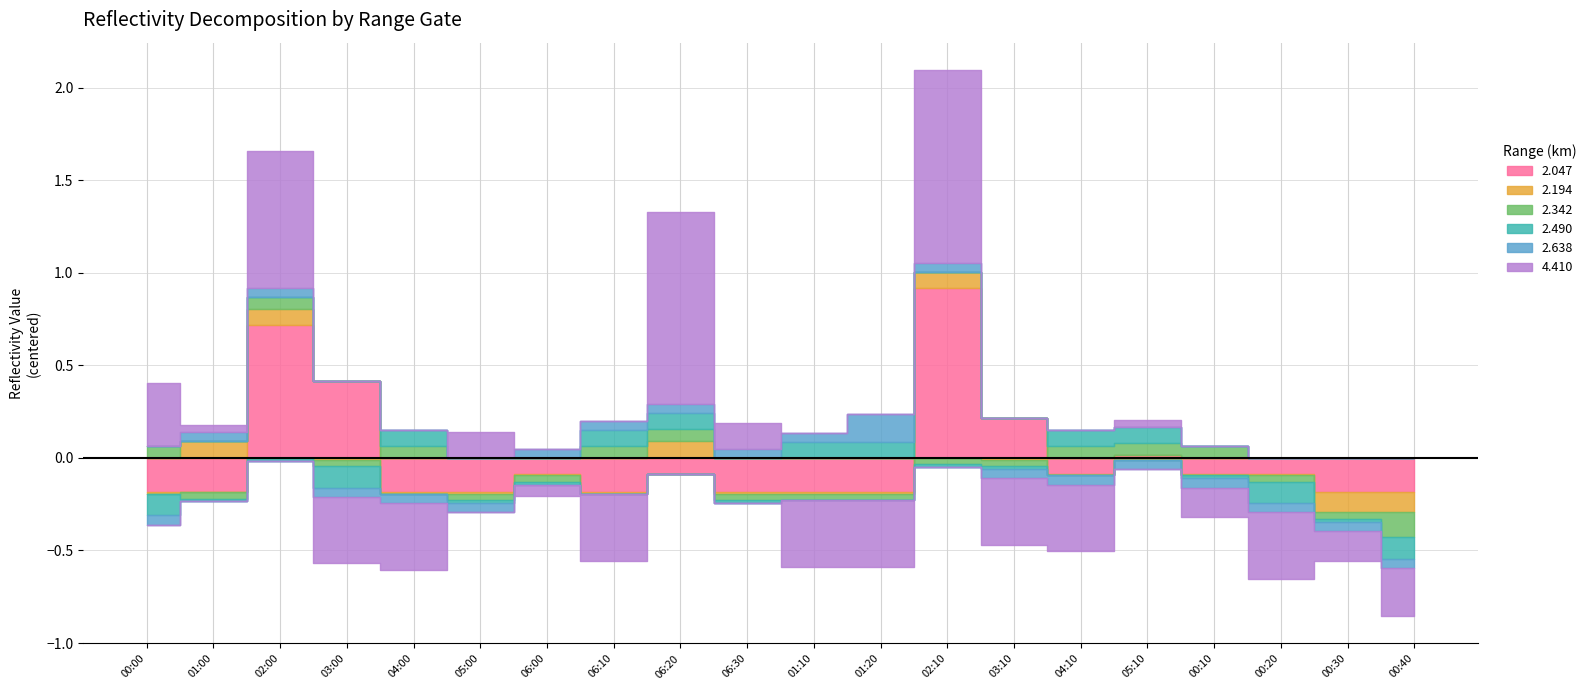

Count the number of categories in the chart.

20